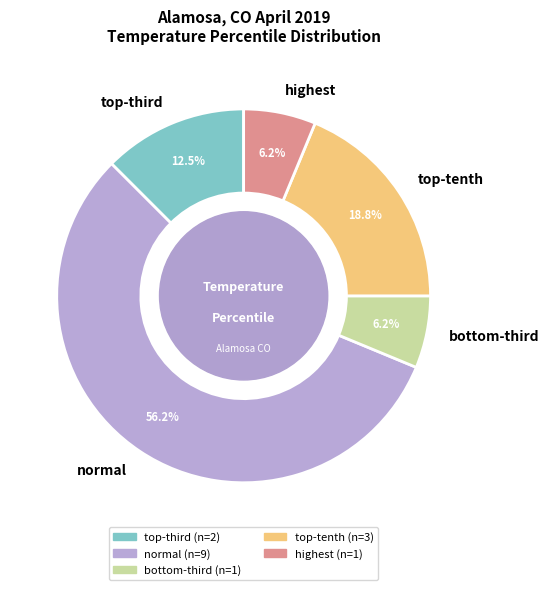

To the nearest percent, what is the difference between the largest and smallest slice percentages?

50%